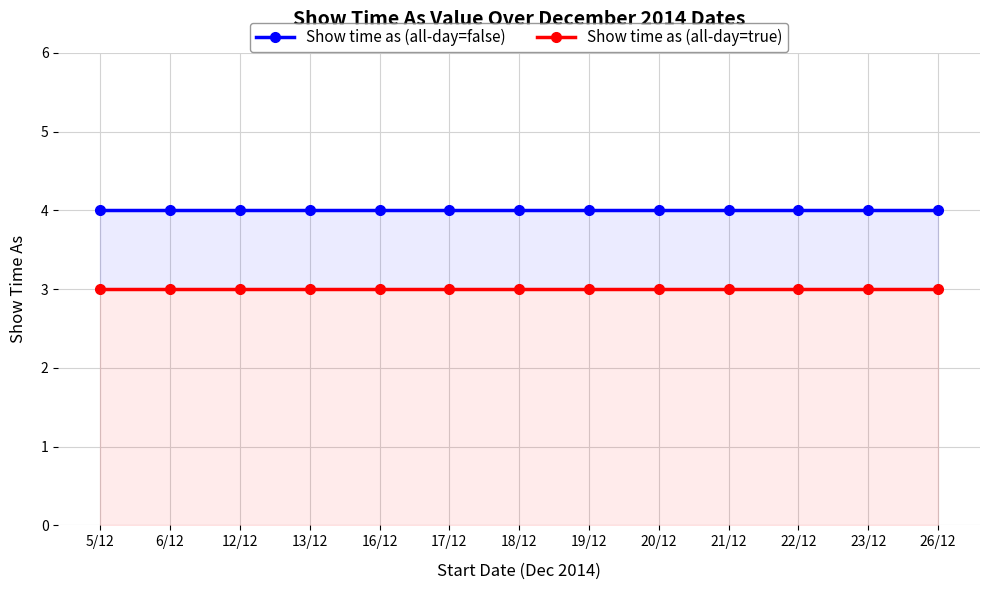

What is the maximum value for Show time as (all-day=true)?

3